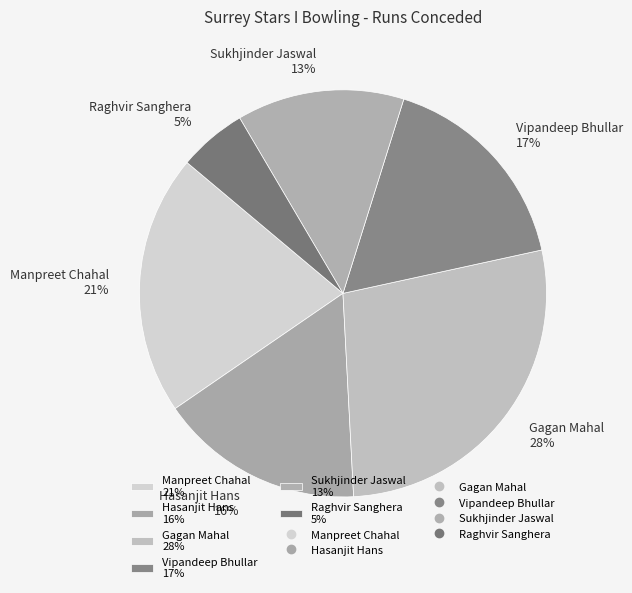

To the nearest percent, what is the combined percentage of Vipandeep Bhullar and Hasanjit Hans?

33%